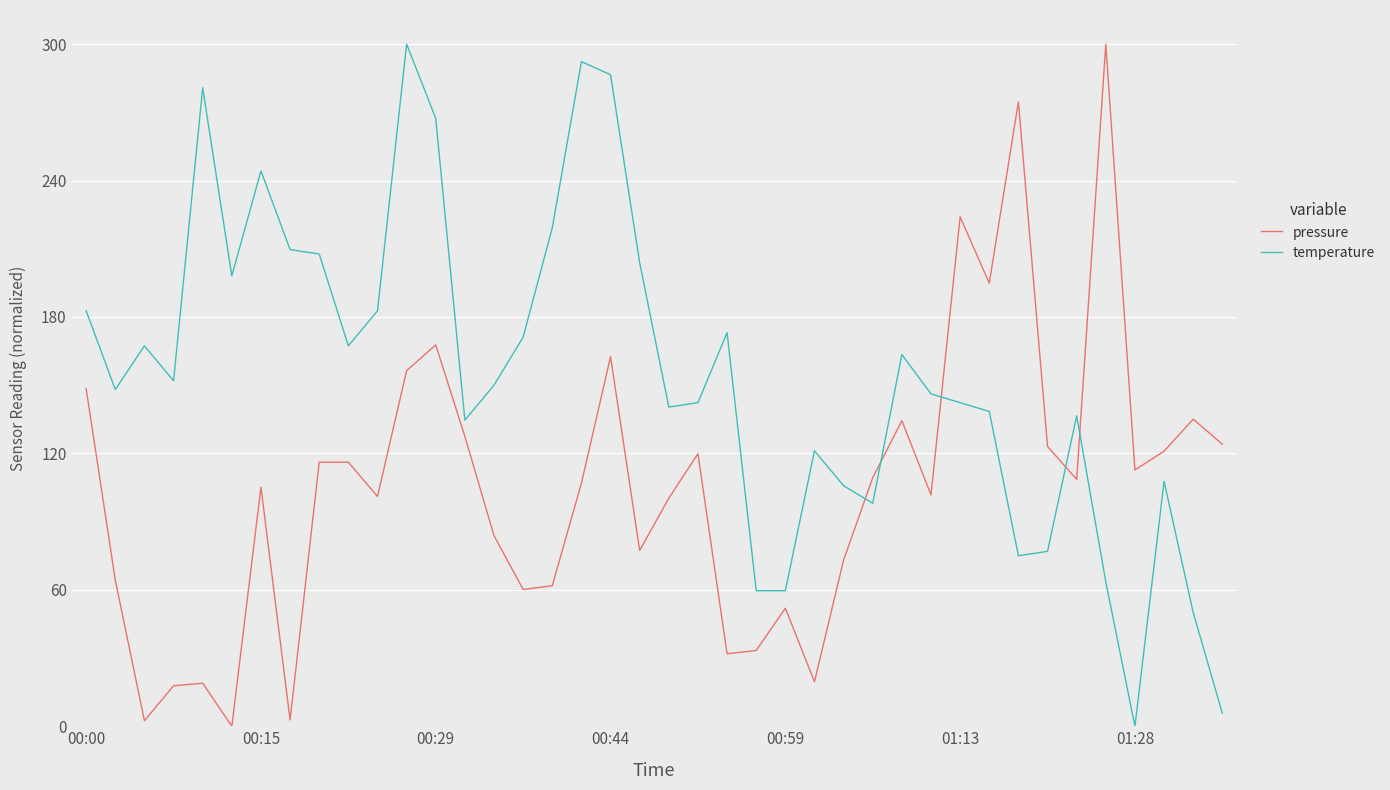

True or false: pressure and temperature intersect in this chart.

True